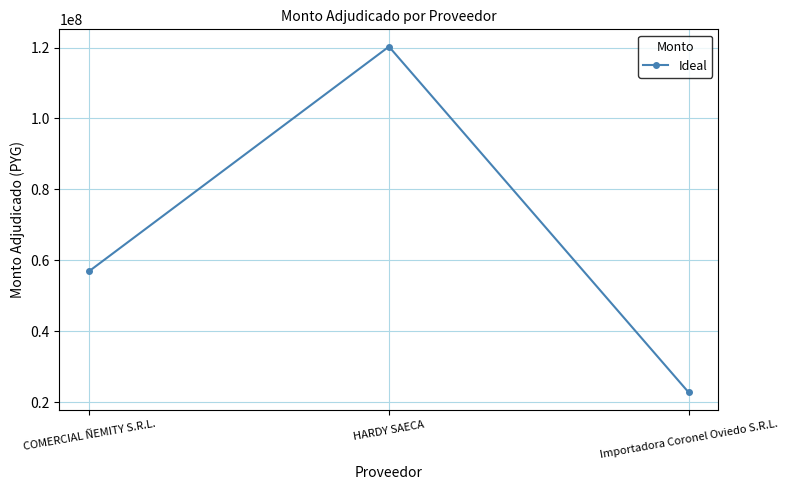

What is the sum of all values?

199988010